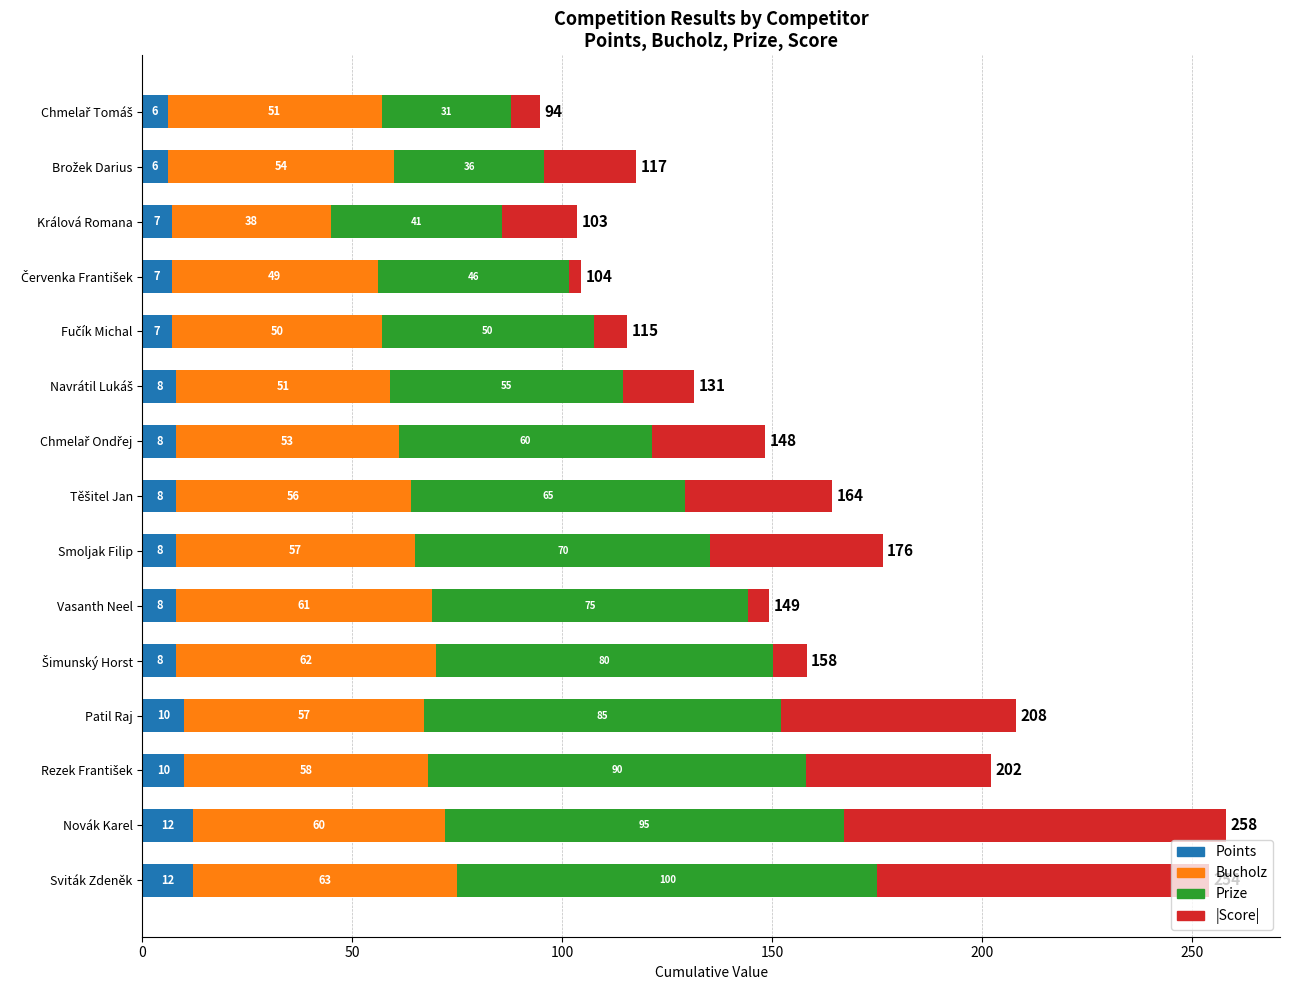

At which category is the sum across all series the highest?

Novák Karel